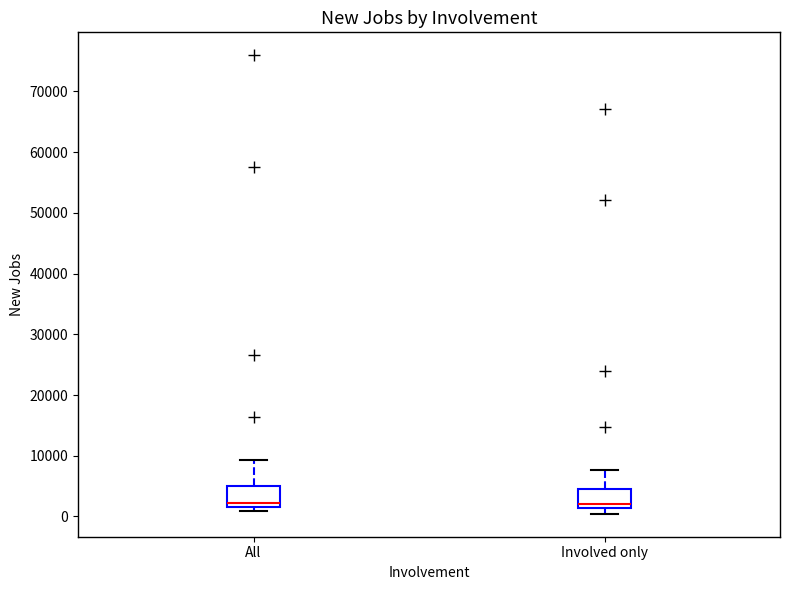

Reading left to right, transcribe this box plot: for each box, give where its median line is, the range the box spans, and where its two whiskers end, as read against the y-axis. The values are not printed on the chart, so give them approximately, as read against the axis.

All: median 2000 (just above the box's lower edge), box 2000 to 5000, whiskers 1000 to 9000
Involved only: median 2000, box 1000 to 4000, whiskers 0 to 8000